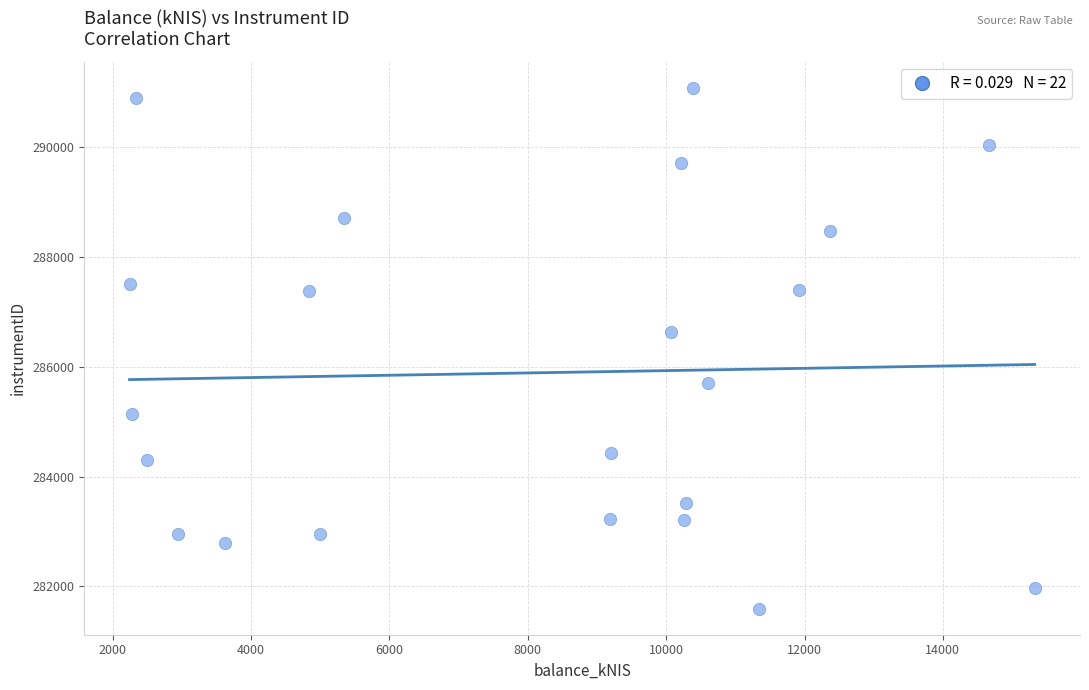

What is the range of X values (max minus min)?

13081.6